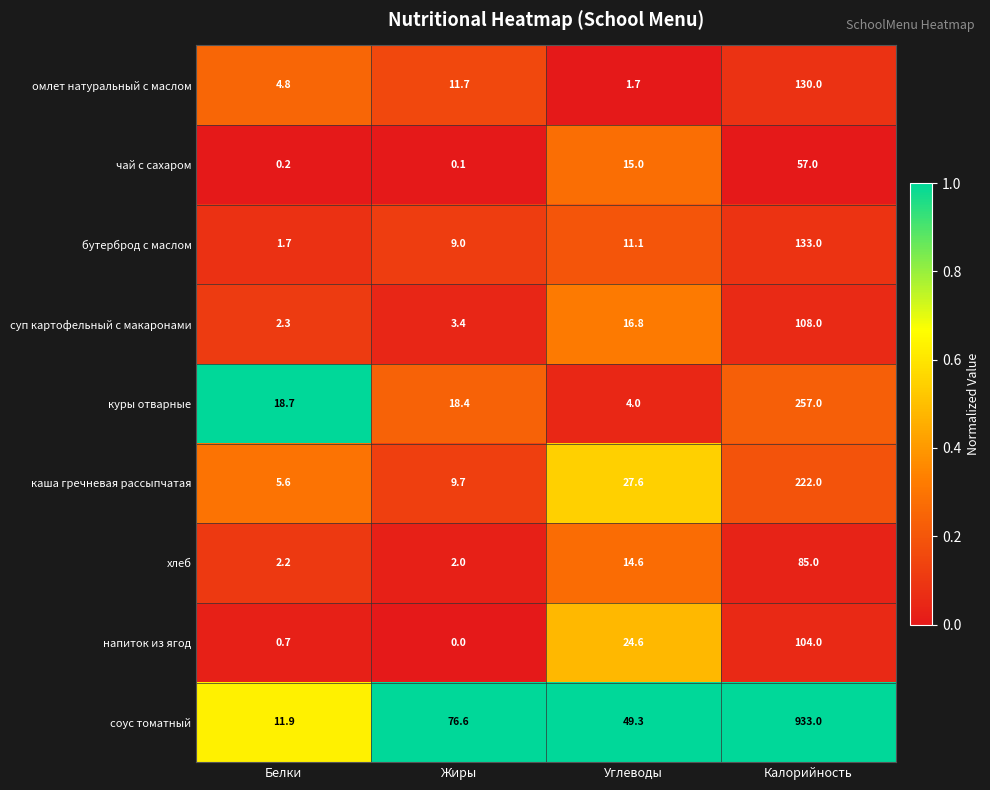

How many distinct data groups are displayed?

9